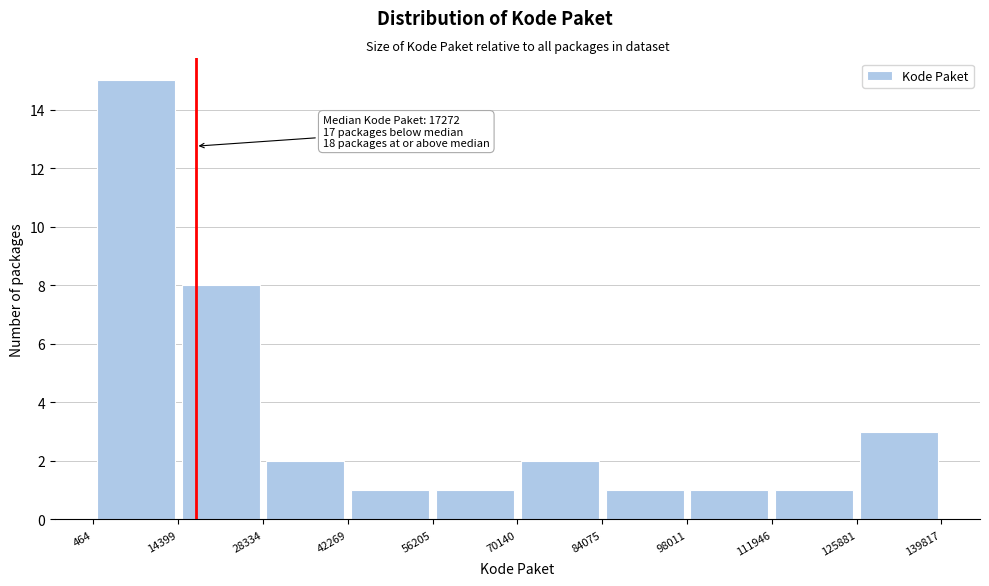

Over which range of the x-axis is the bar tallest?

464 to 14399